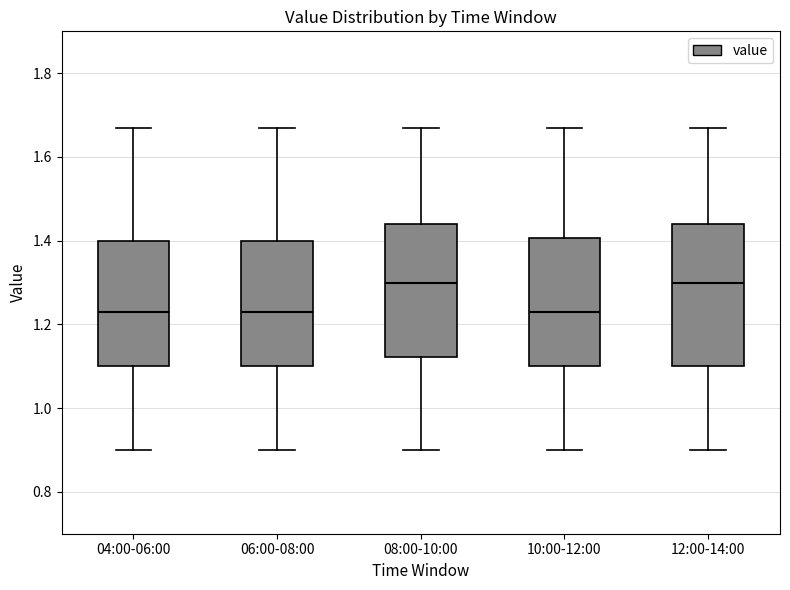

Reading left to right, transcribe this box plot: for each box, give where its median line is, the range the box spans, and where its two whiskers end, as read against the y-axis. The values are not printed on the chart, so give them approximately, as read against the axis.

04:00-06:00: median 1.24, box 1.10 to 1.40, whiskers 0.90 to 1.68
06:00-08:00: median 1.24, box 1.10 to 1.40, whiskers 0.90 to 1.68
08:00-10:00: median 1.30, box 1.12 to 1.44, whiskers 0.90 to 1.68
10:00-12:00: median 1.24, box 1.10 to 1.40, whiskers 0.90 to 1.68
12:00-14:00: median 1.30, box 1.10 to 1.44, whiskers 0.90 to 1.68